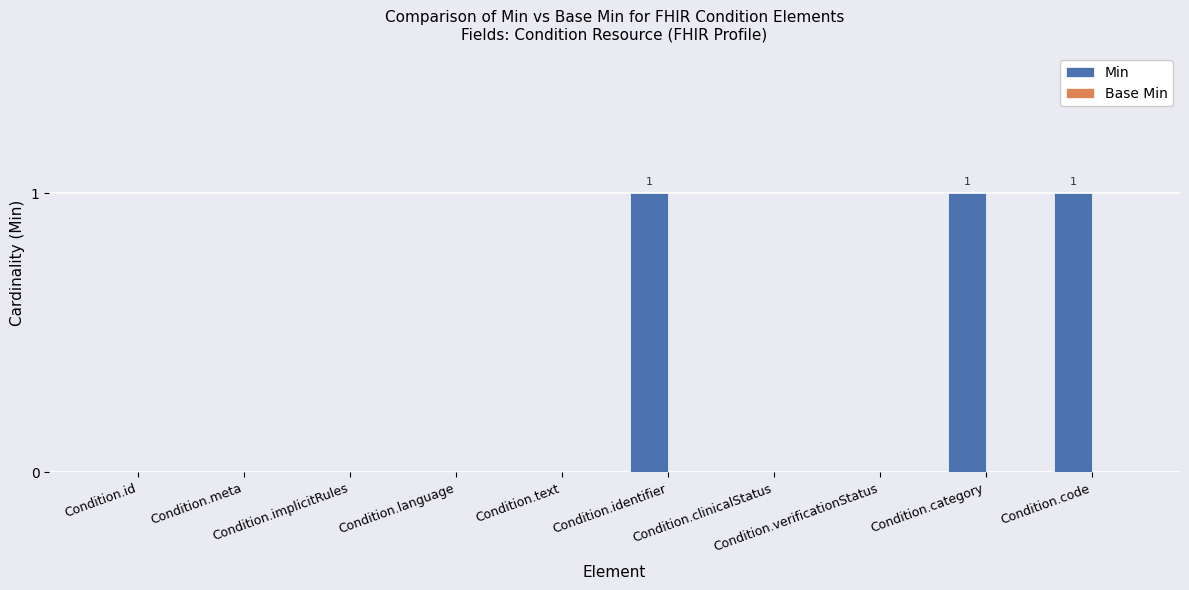

What is the sum of all values?

3